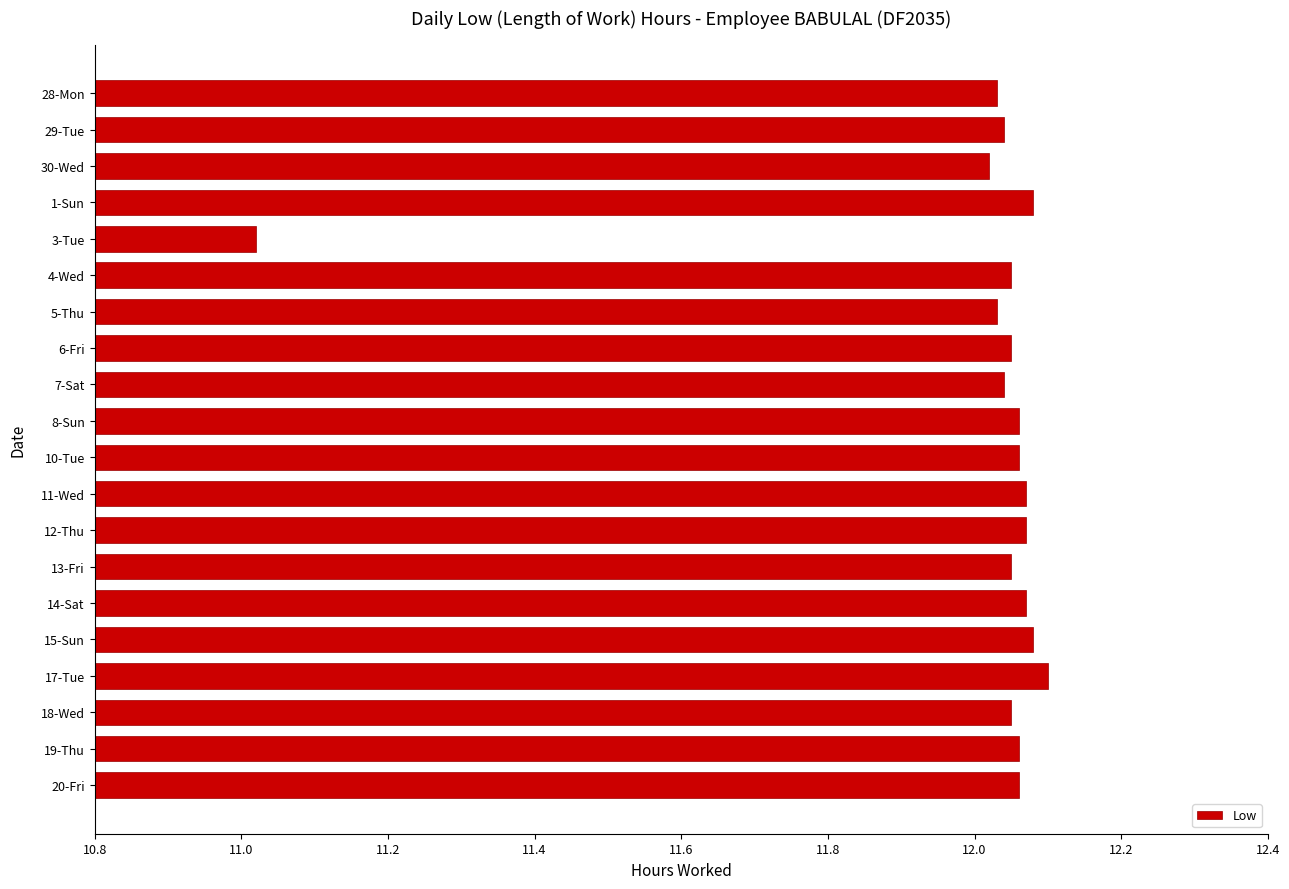

Is it true that the value at 3-Tue is 14.4?

False